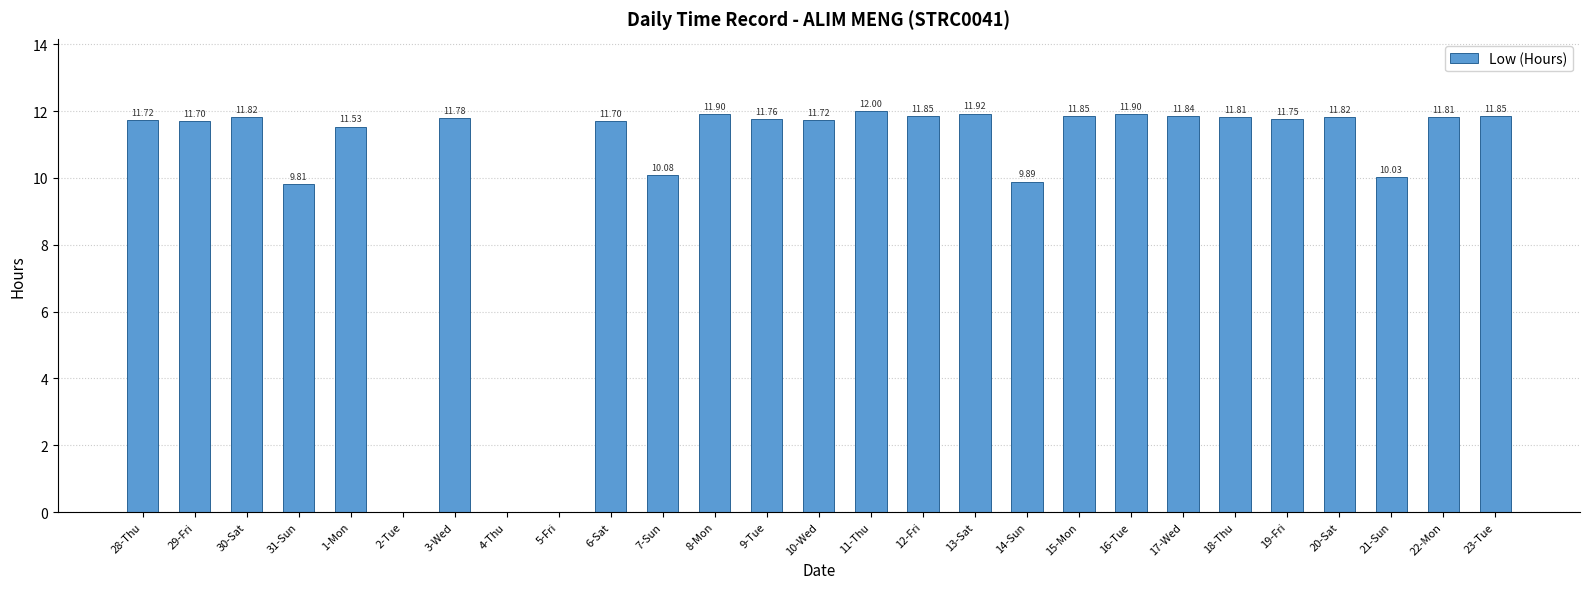

The chart shows a value of 0.0 at 2-Tue. True or false?

True